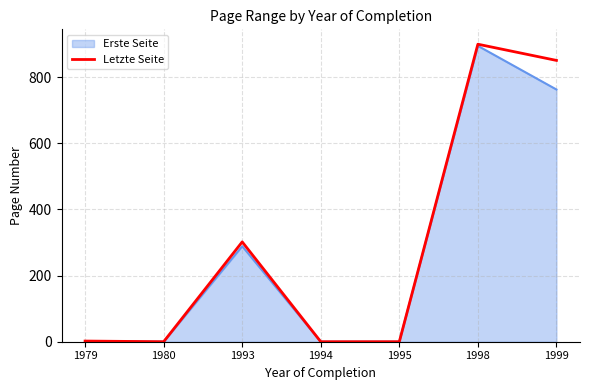

Does the chart display data point markers on the line(s)?

No